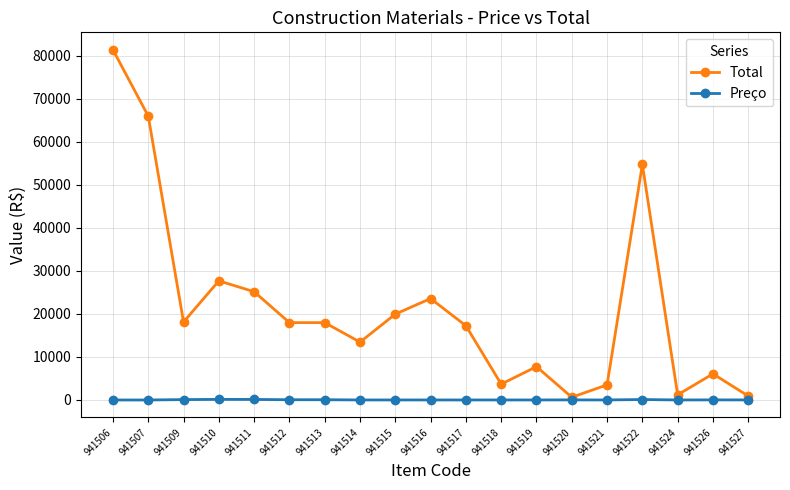

At which category is the sum across all series the highest?

941506